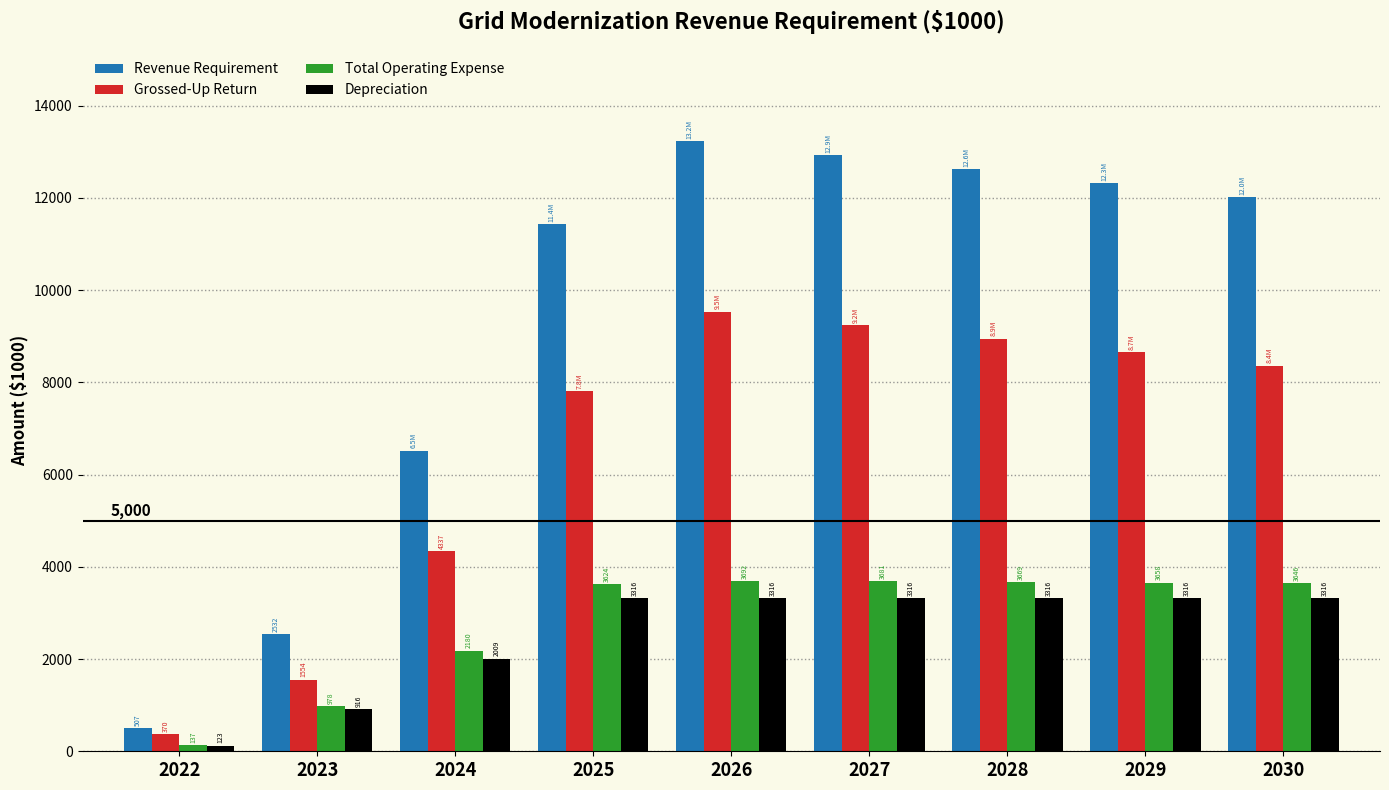

What is the average value of the Revenue Requirement series?

9342.1